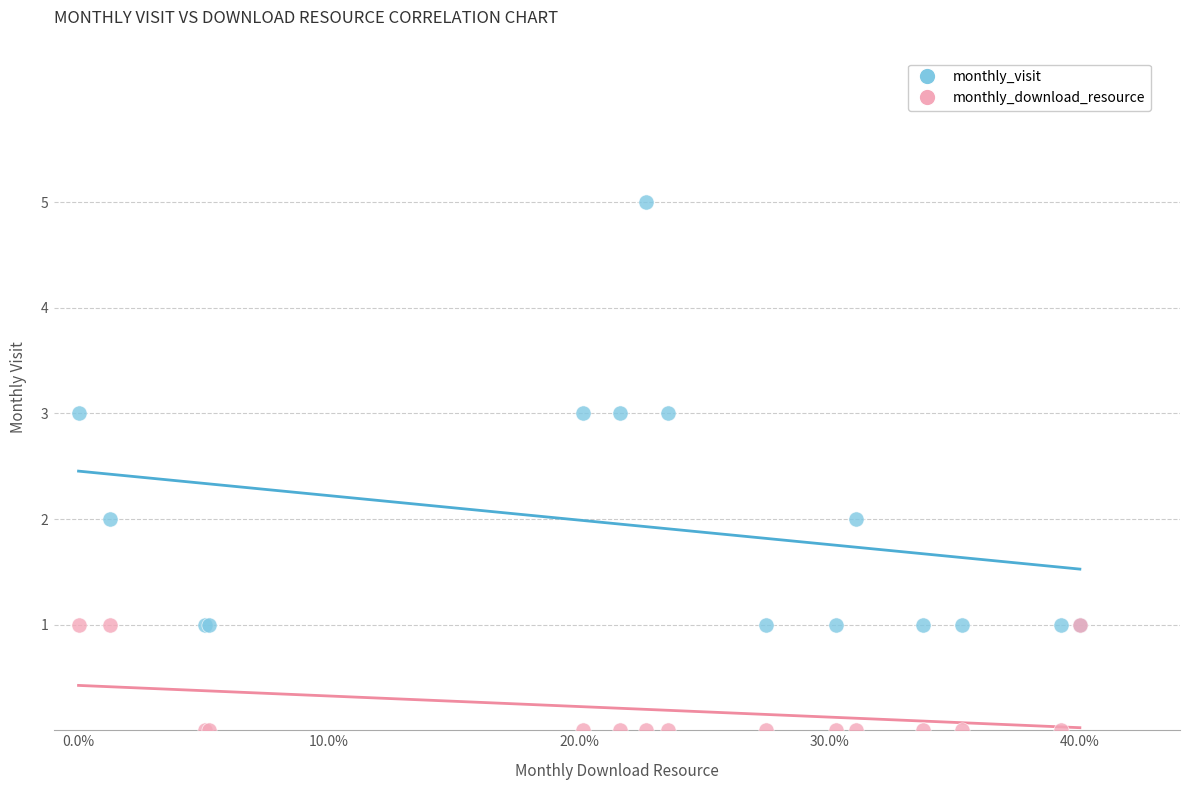

Which series contains the lowest Y value?

monthly_download_resource